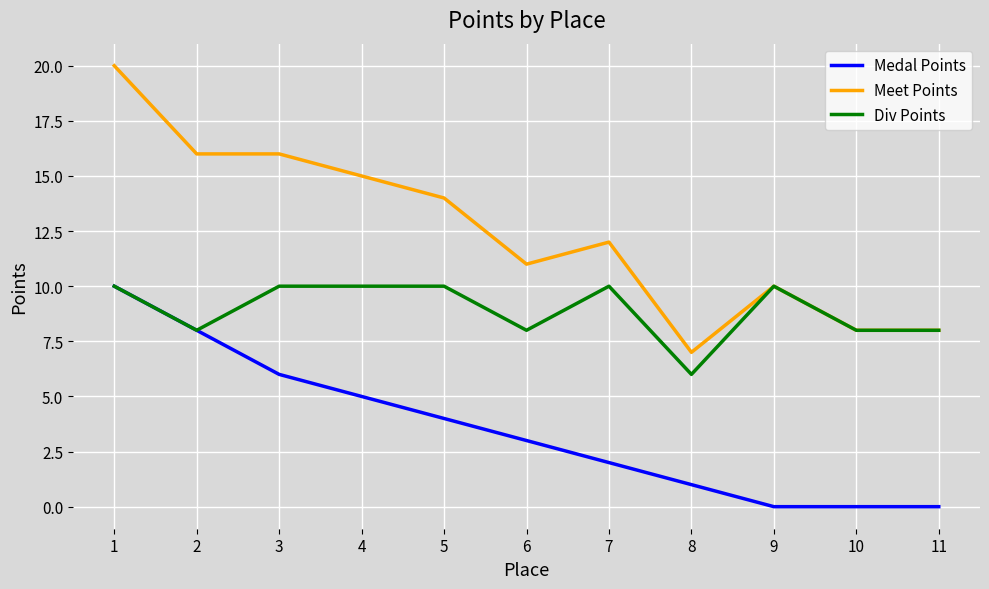

True or false: Medal Points and Meet Points cross at least once.

False